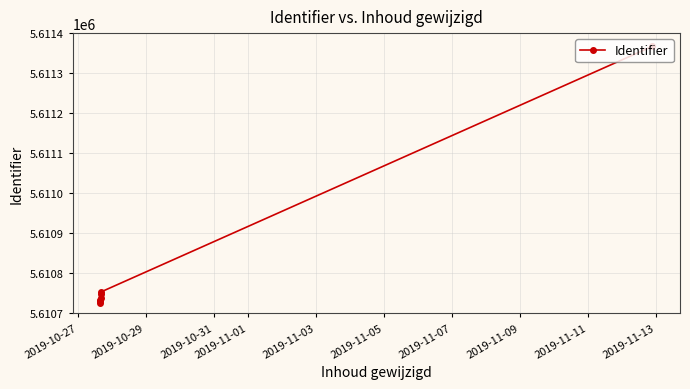

What is the maximum value shown in the chart?

5611367